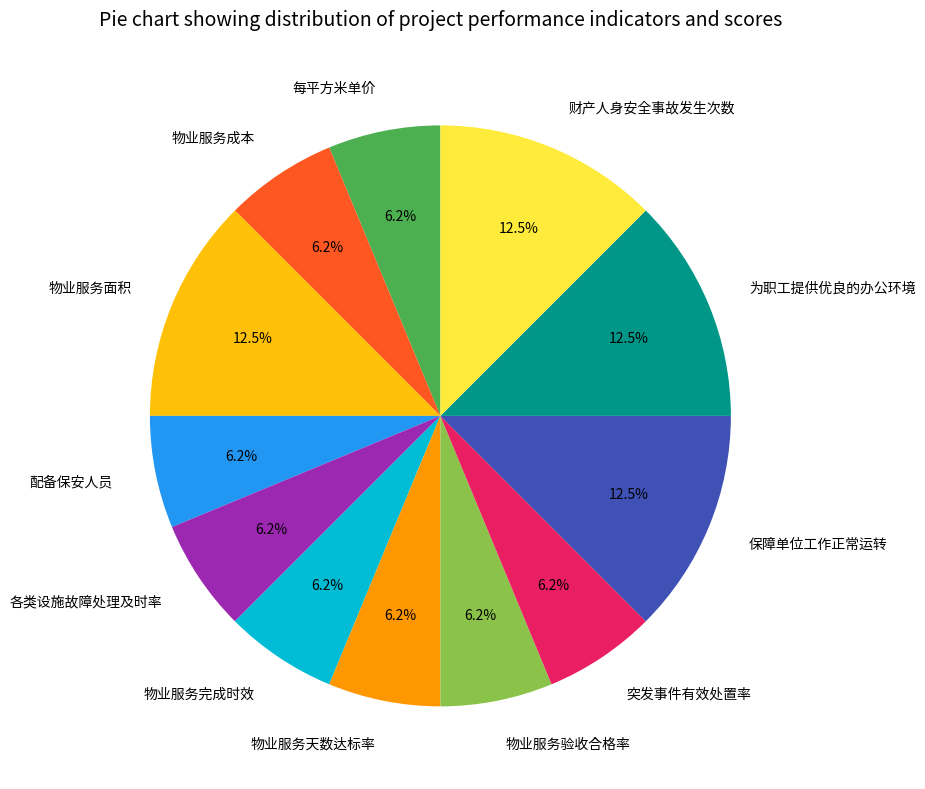

What is the ratio of the value at 物业服务面积 to the value at 物业服务天数达标率?

2.0